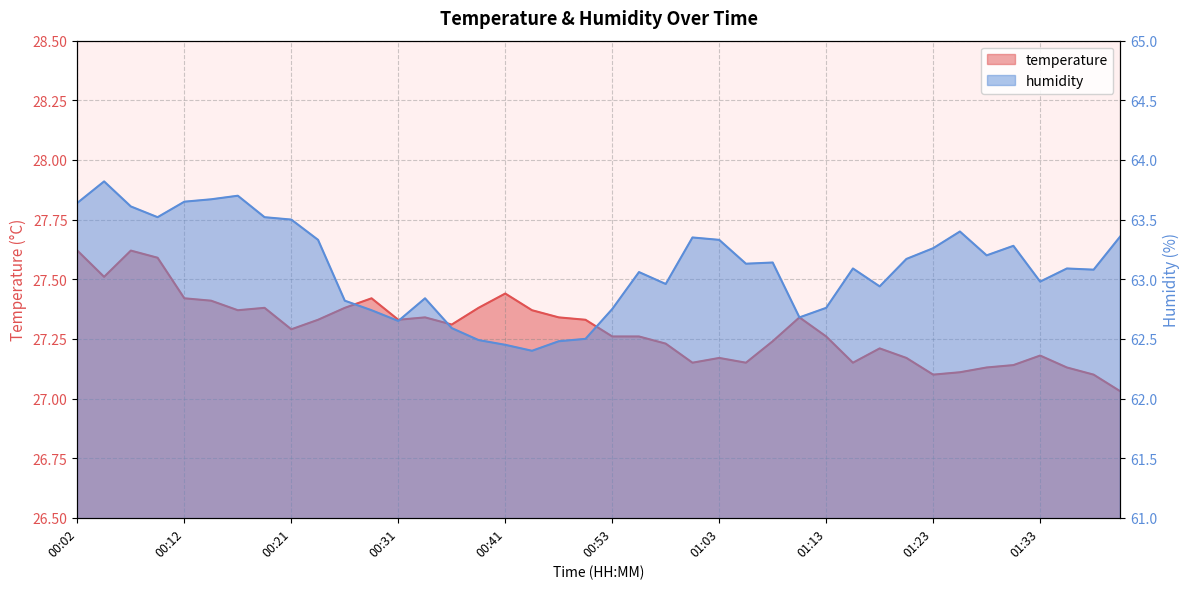

Reading left to right, what are all the values shown in this chart?

temperature: 27.6	27.5	27.6	27.6	27.4	27.4	27.4	27.4	27.3	27.3	27.4	27.4	27.3	27.3	27.3	27.4	27.4	27.4	27.3	27.3	27.3	27.3	27.2	27.1	27.2	27.1	27.2	27.3	27.3	27.1	27.2	27.2	27.1	27.1	27.1	27.1	27.2	27.1	27.1	27.0
humidity: 63.6	63.8	63.6	63.5	63.6	63.7	63.7	63.5	63.5	63.3	62.8	62.7	62.6	62.8	62.6	62.5	62.5	62.4	62.5	62.5	62.8	63.1	63.0	63.4	63.3	63.1	63.1	62.7	62.8	63.1	62.9	63.2	63.3	63.4	63.2	63.3	63.0	63.1	63.1	63.4